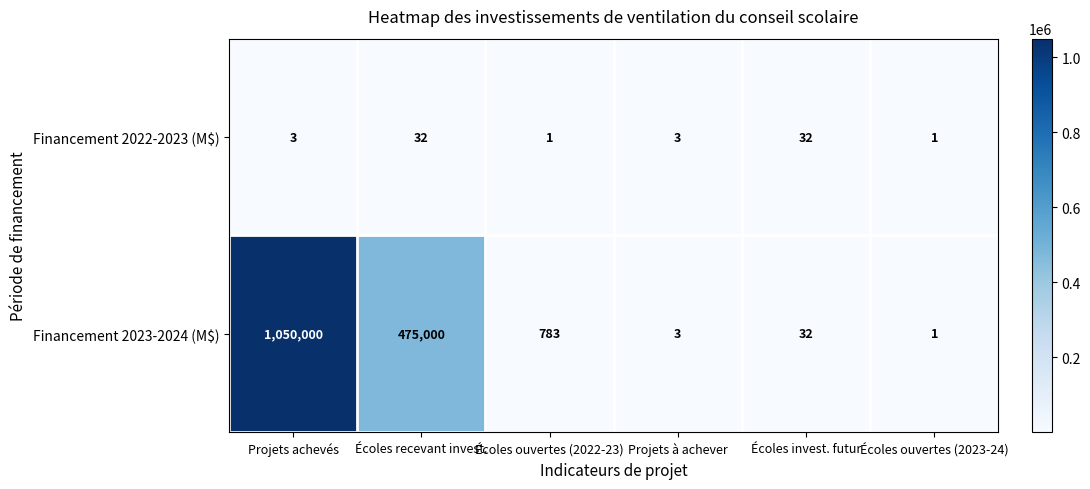

Where does the Financement 2023-2024 (M$) series first go above 783?

Projets achevés